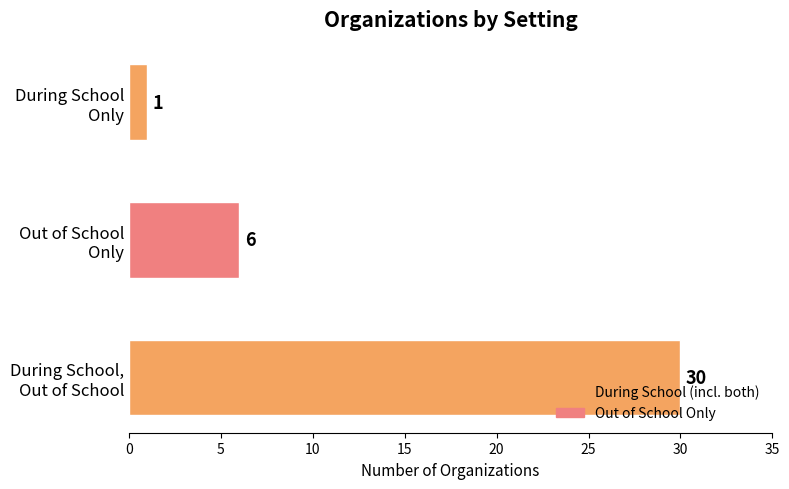

How many bars are there in total?

3